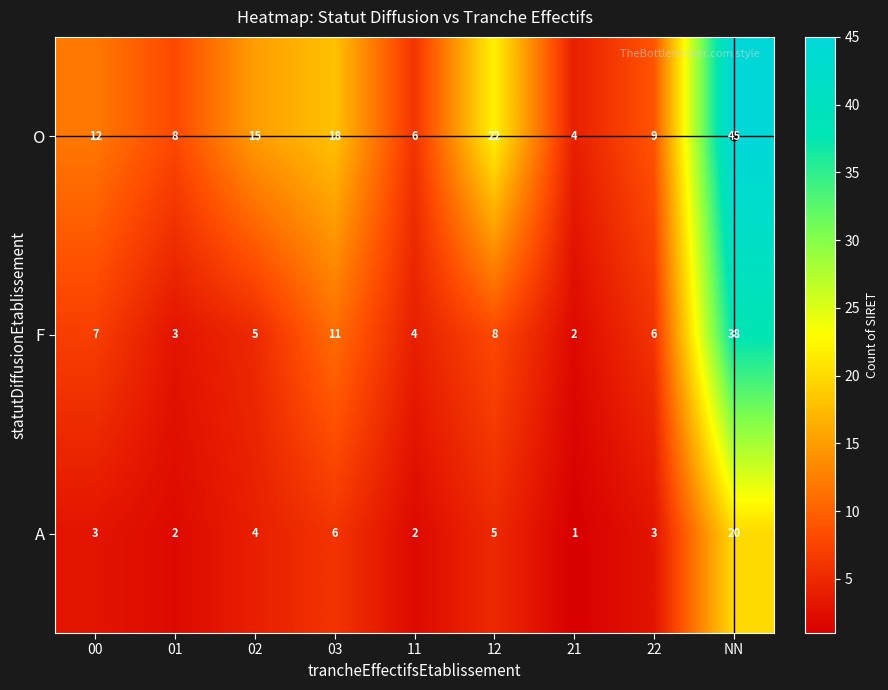

Count the number of categories in the chart.

9